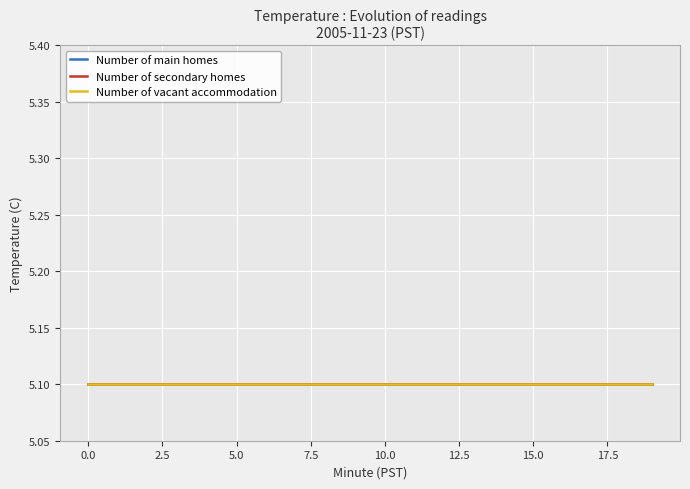

What is the sum of all Number of main homes values?

108.8